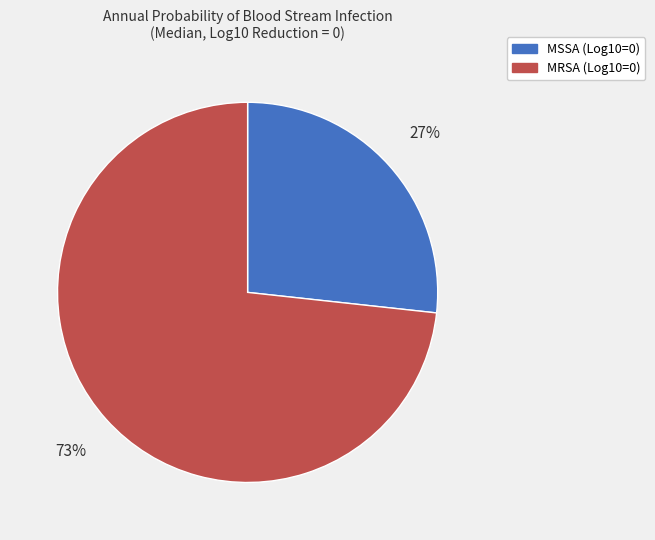

Is MSSA (Log10=0) the majority of the pie?

No